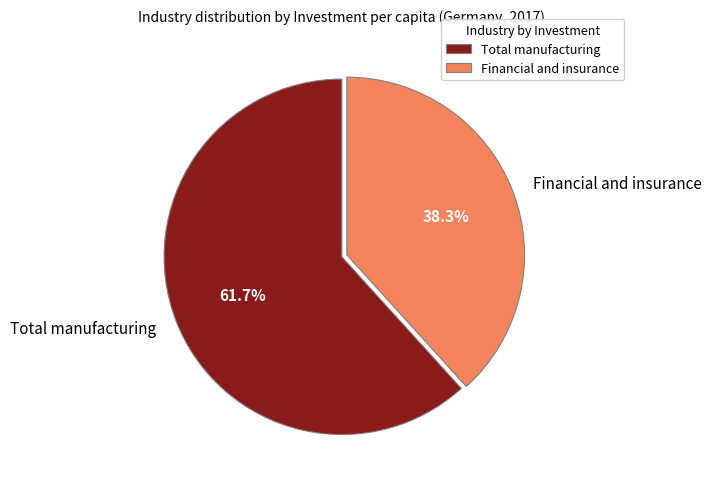

Rank the categories by value from lowest to highest.

Financial and insurance, Total manufacturing